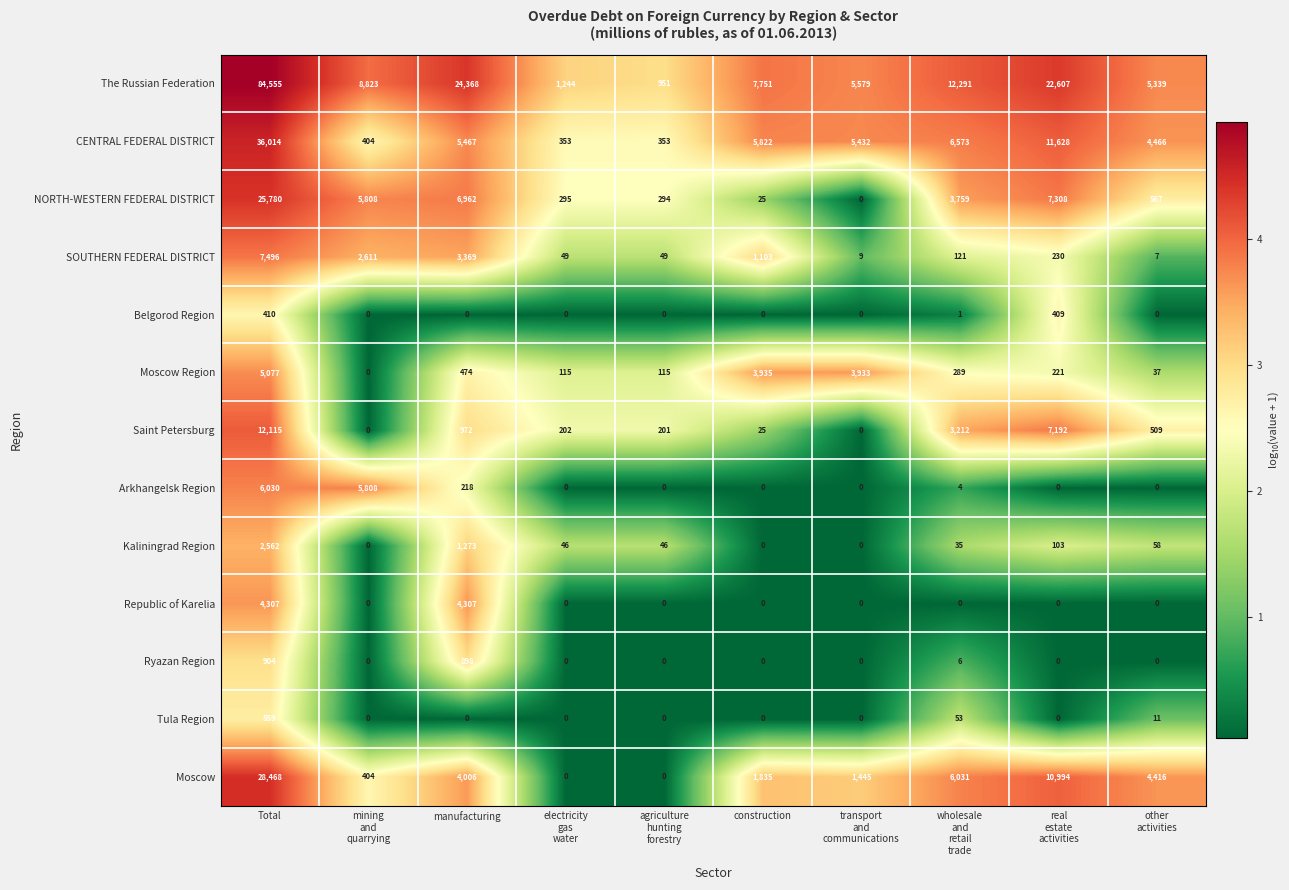

Which series has the largest range (max minus min)?

The Russian Federation